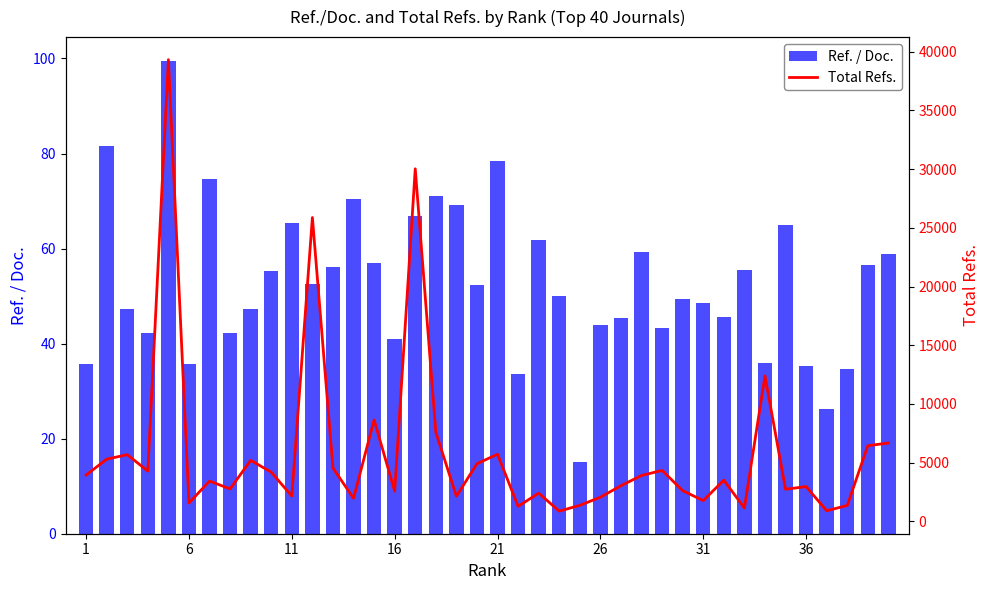

What is the difference between the second highest and minimum values in the Total Refs. series?

29146.0